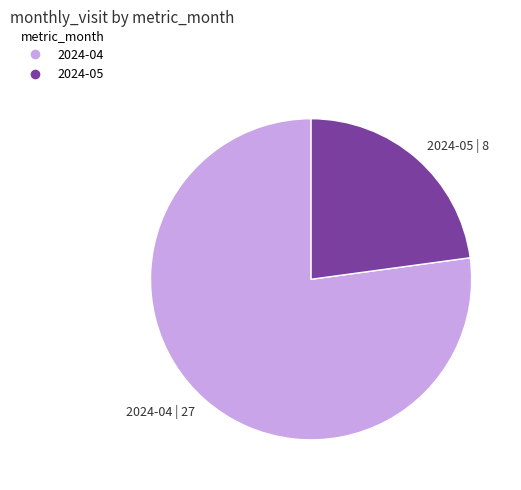

What is the ratio of the value at 2024-04 | 27 to the value at 2024-05 | 8?

3.4